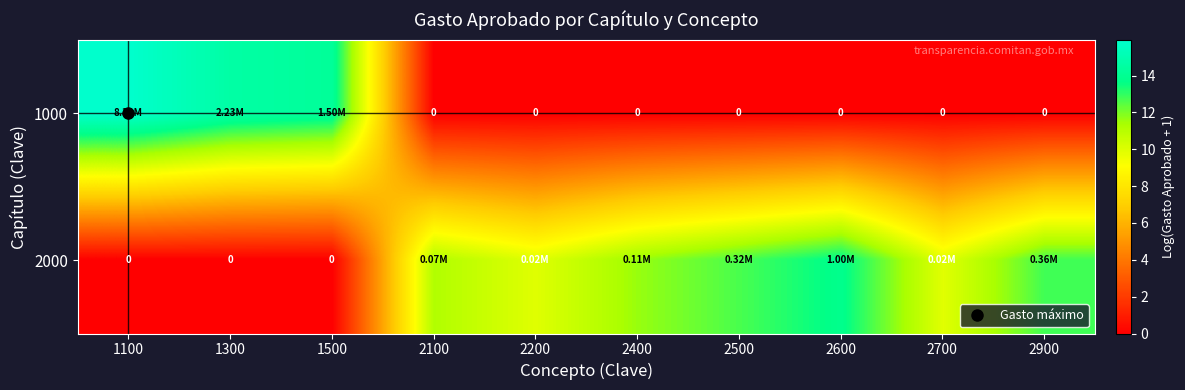

At which category is the sum across all series the highest?

1100